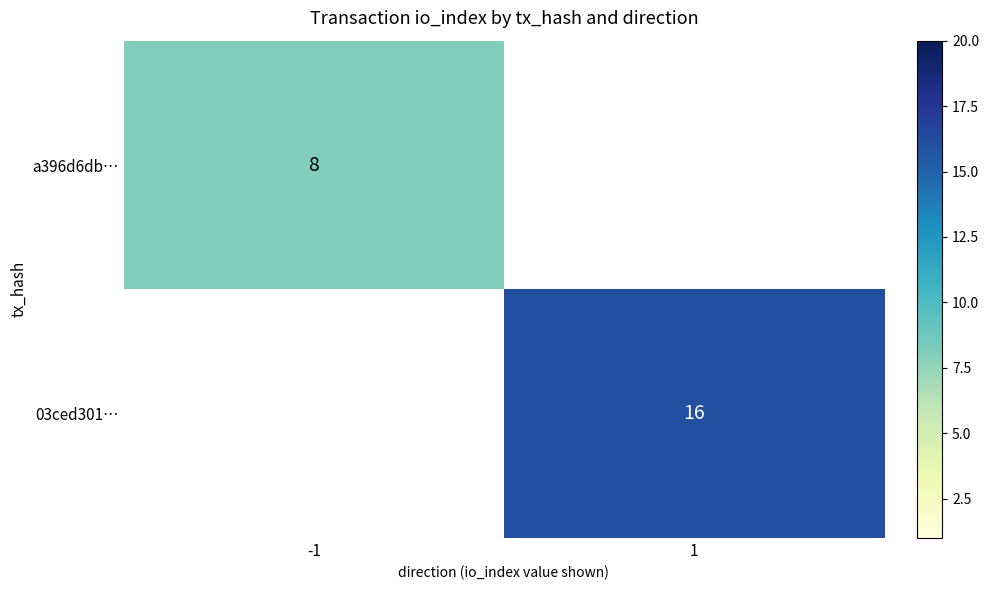

The value of a396d6db… at -1 is 13. True or false?

False